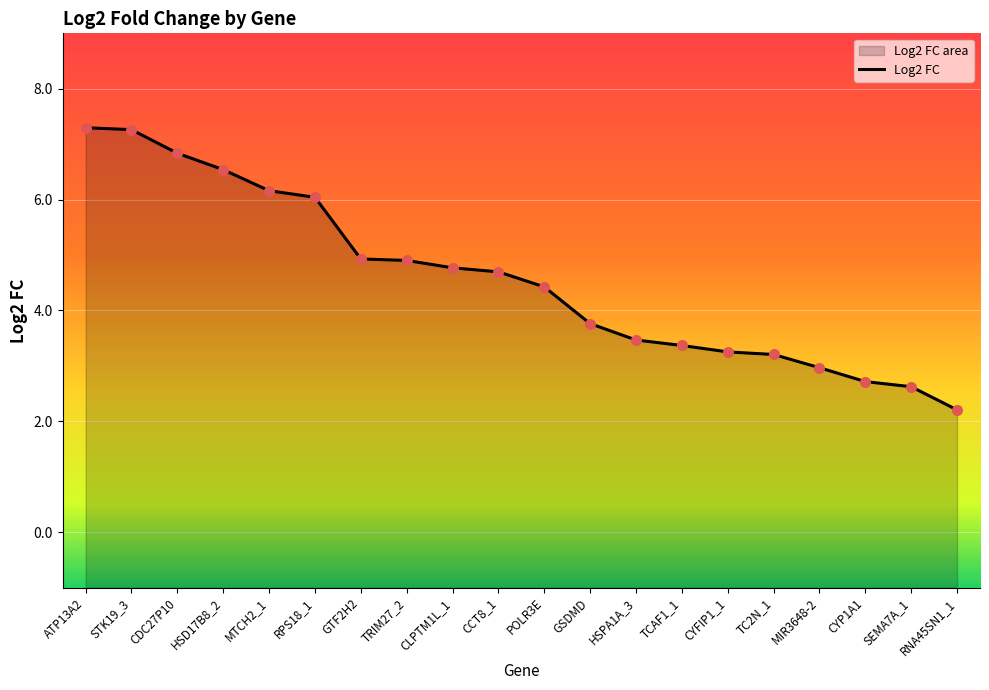

What is the change in value from ATP13A2 to TC2N_1?

-4.1